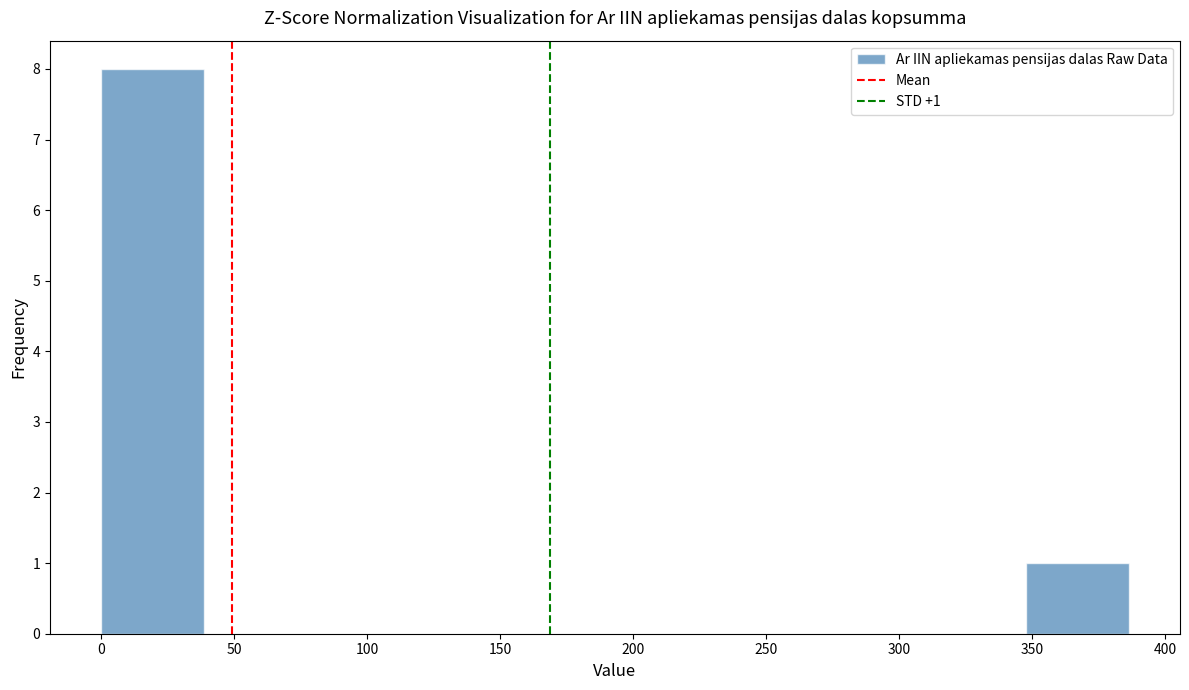

Which range on the x-axis has the tallest bar?

0 to 40